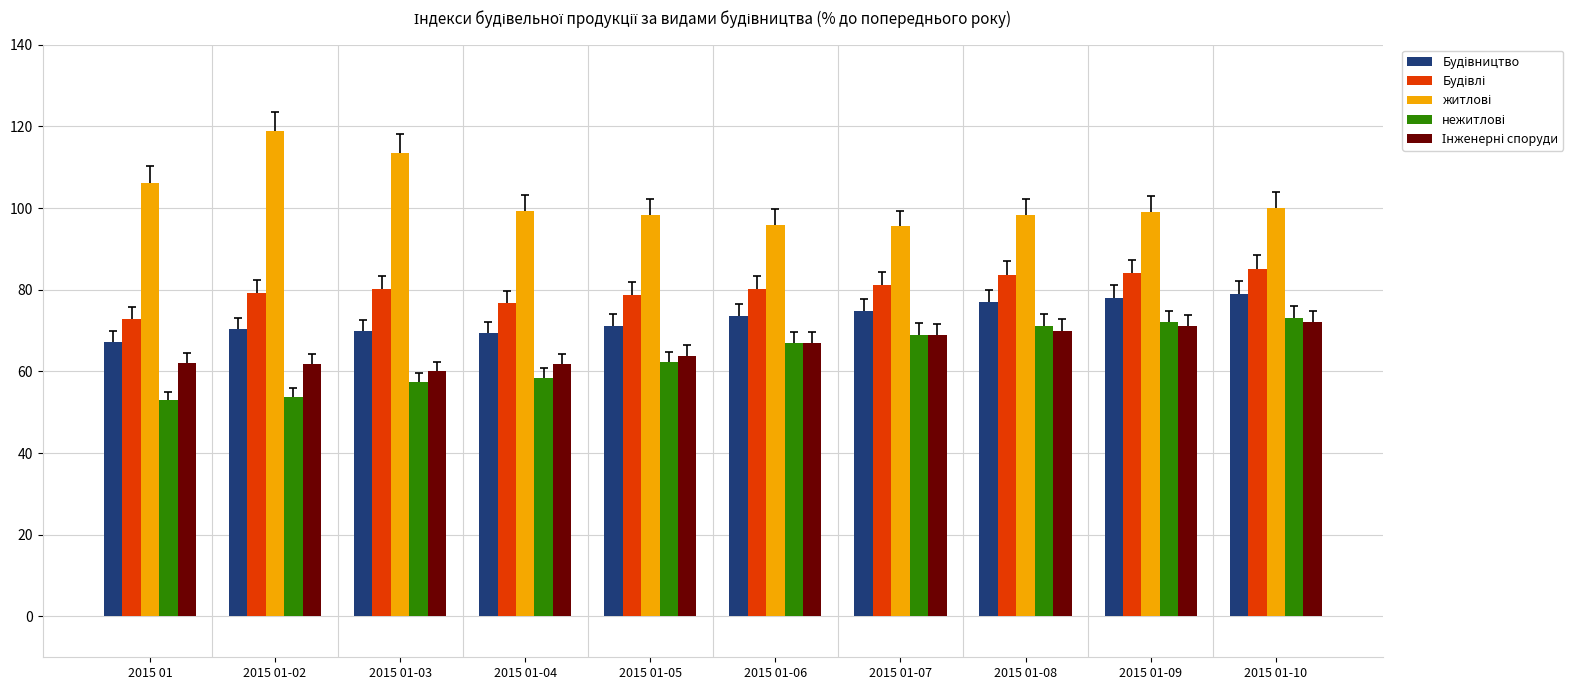

What is the difference between the highest and lowest values at 2015 01-04?

40.8